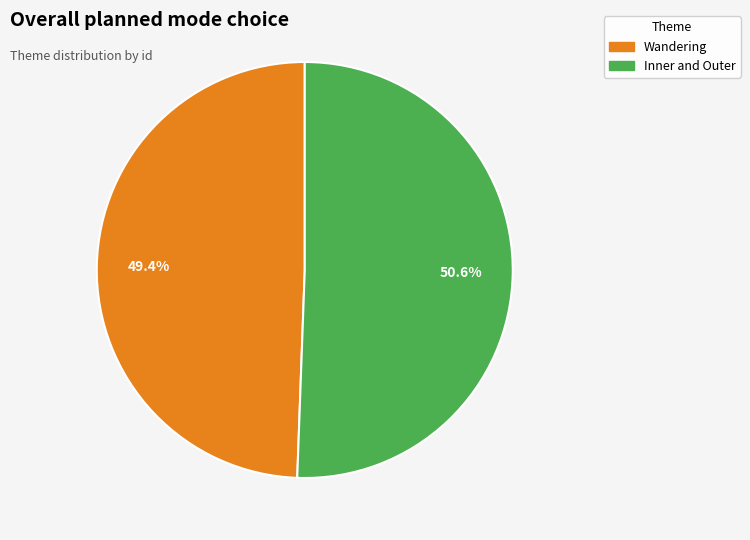

How many slices are in this pie chart?

2